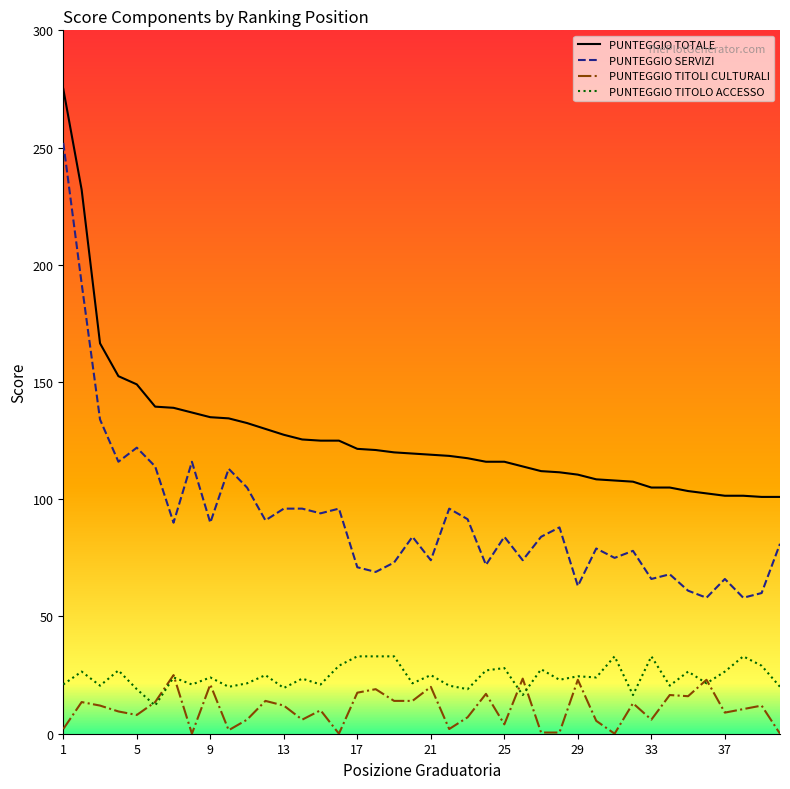

Which series has the widest spread of values?

PUNTEGGIO SERVIZI